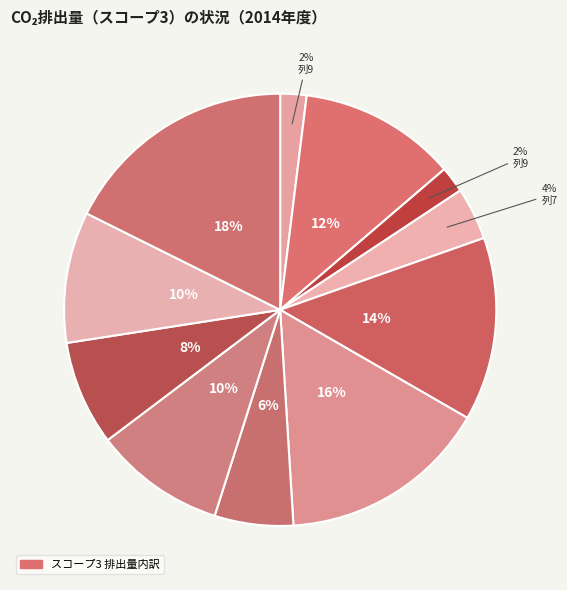

How many segments does this pie chart have?

11